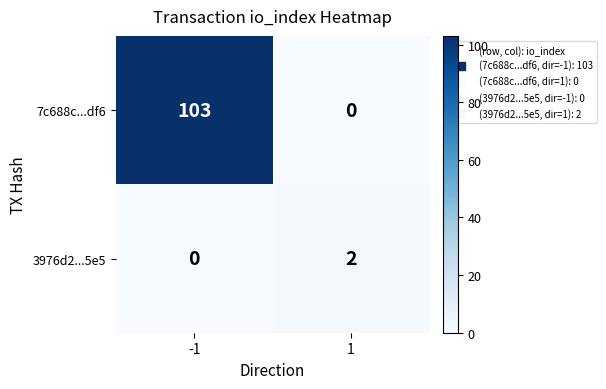

Which series has the largest total across all categories?

7c688c...df6